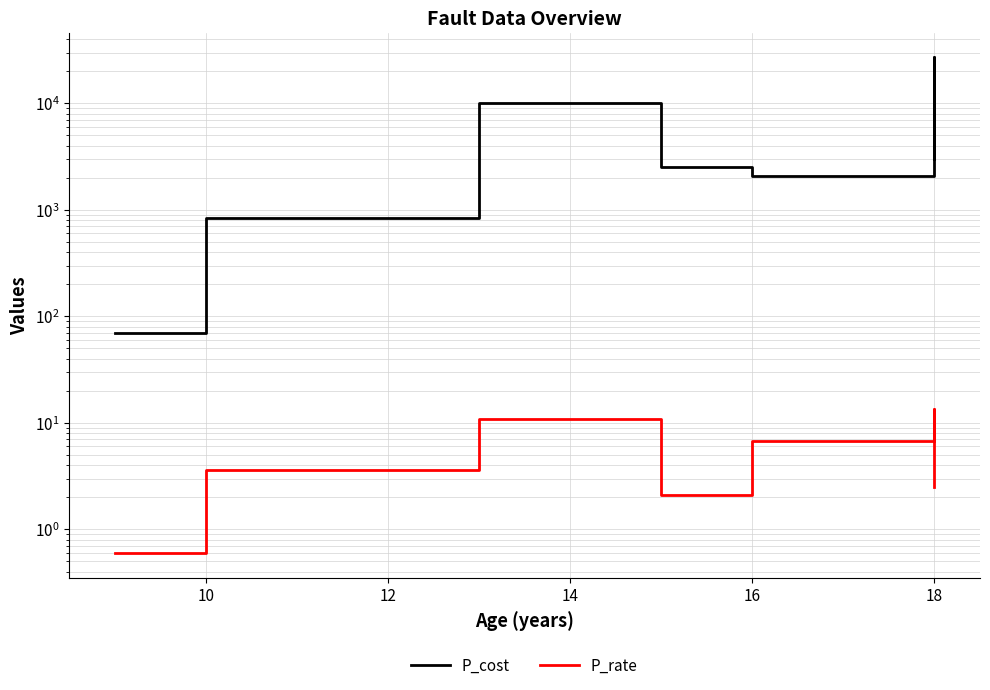

True or false: P_cost and P_rate intersect in this chart.

False